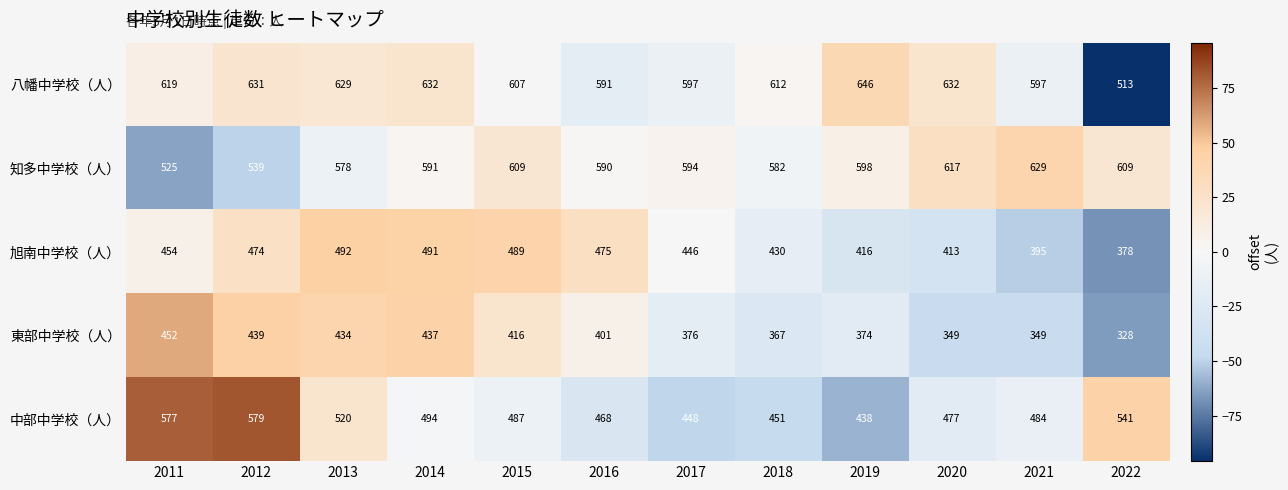

At which label does 知多中学校（人） reach its peak?

2021